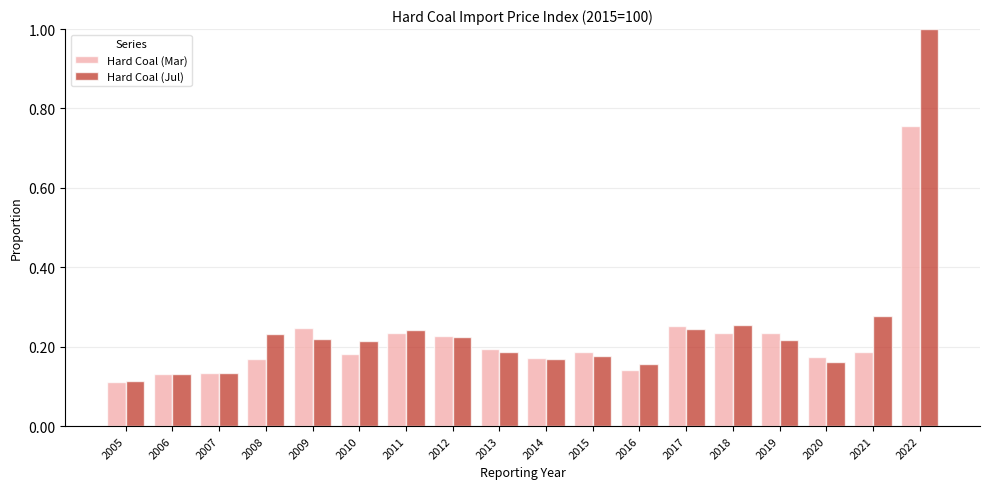

Rank the series by their maximum value, from highest to lowest.

Hard Coal (Jul), Hard Coal (Mar)